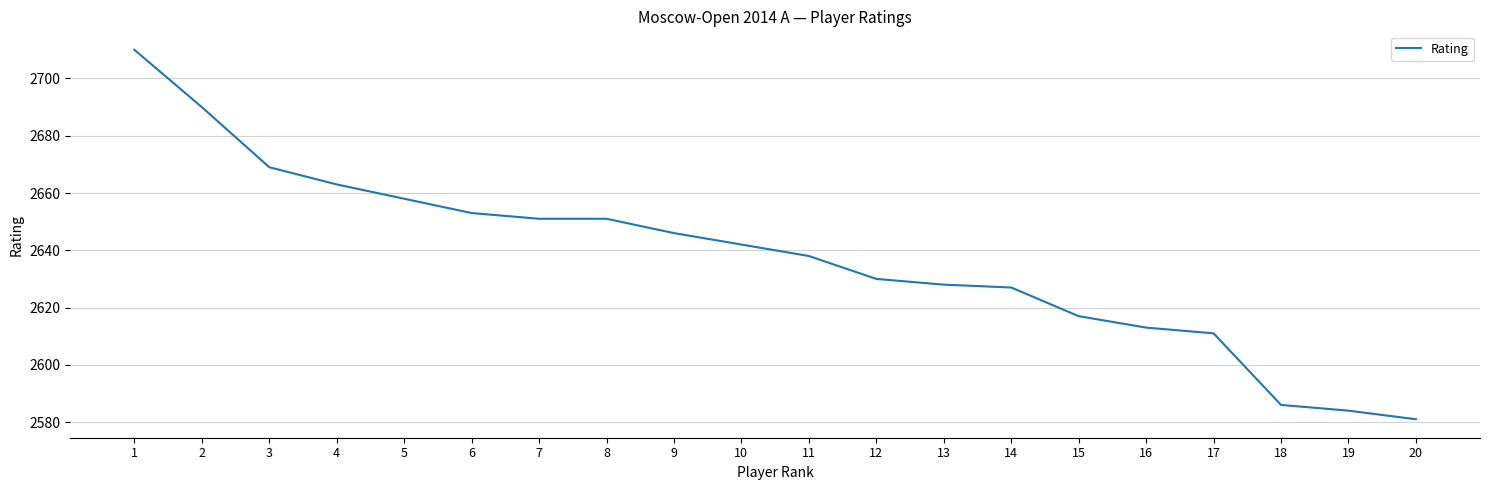

Is it true that the value at 19 is 3888?

False